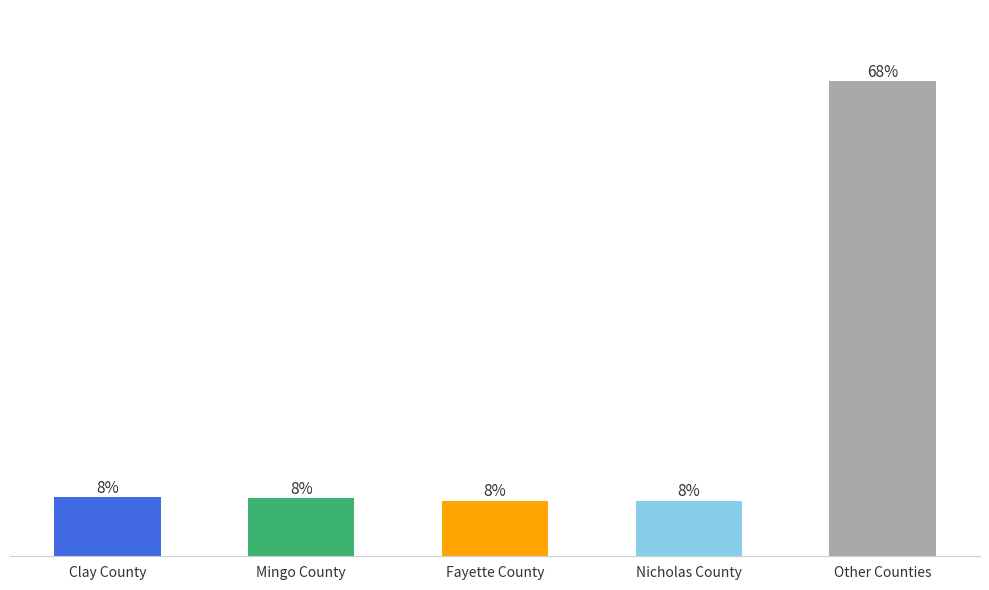

Is it true that the value at Mingo County is 12.7?

False